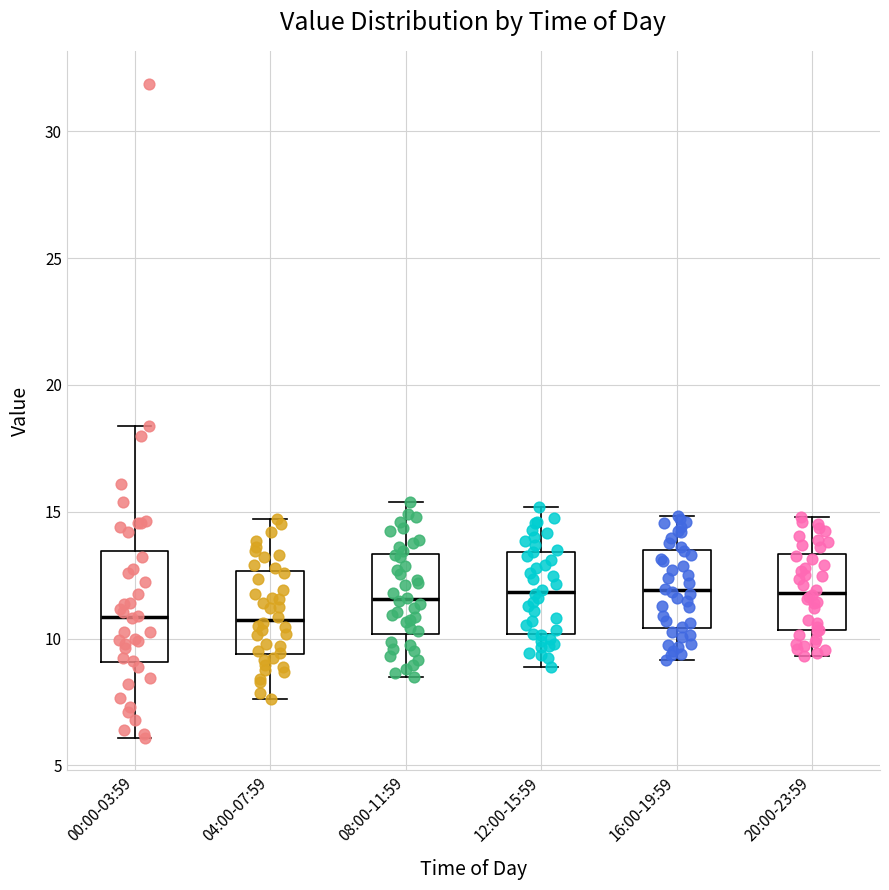

Where does the upper whisker of the box for 12:00-15:59 end on the y-axis? The values are not printed on the chart, so give them approximately, as read against the axis.

15.0